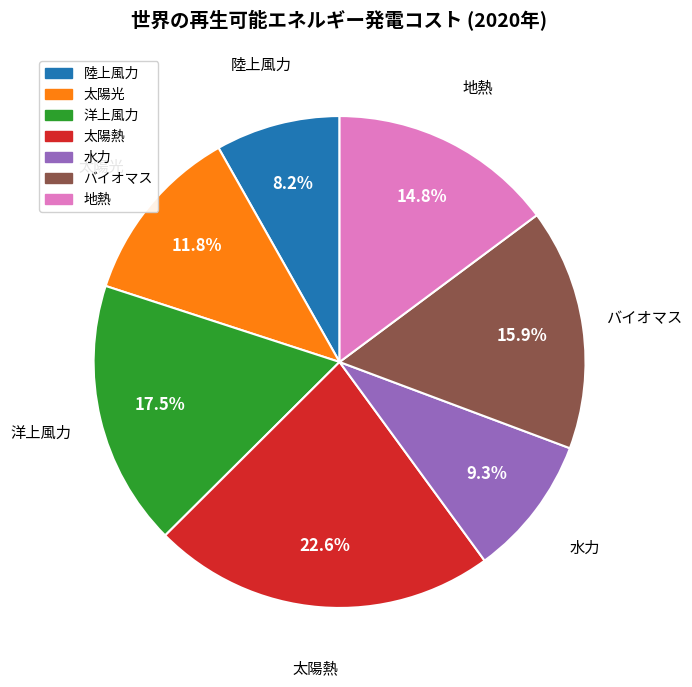

Rank the categories by value from lowest to highest.

陸上風力, 水力, 太陽光, 地熱, バイオマス, 洋上風力, 太陽熱